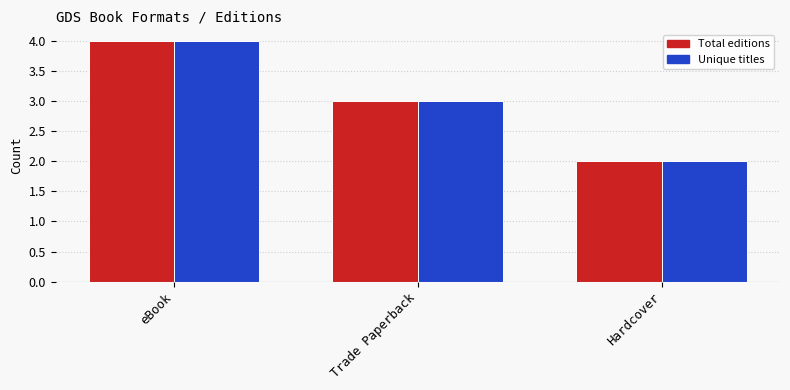

What is the difference between the maximum and minimum values in the Unique titles series?

2